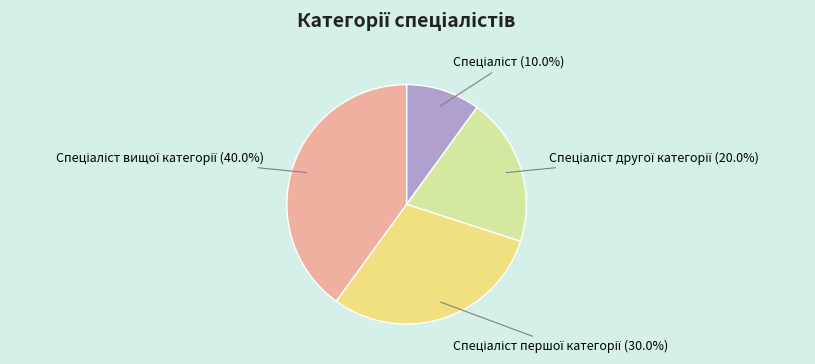

How many slices are in this pie chart?

4